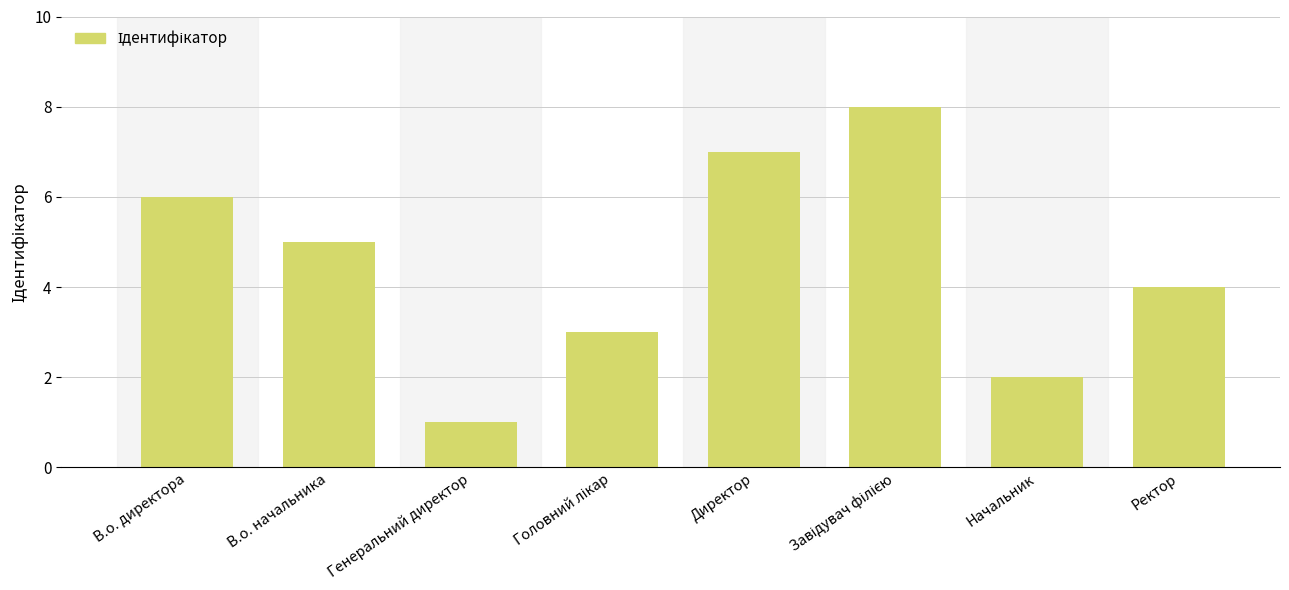

What position from the right is В.о. директора?

8